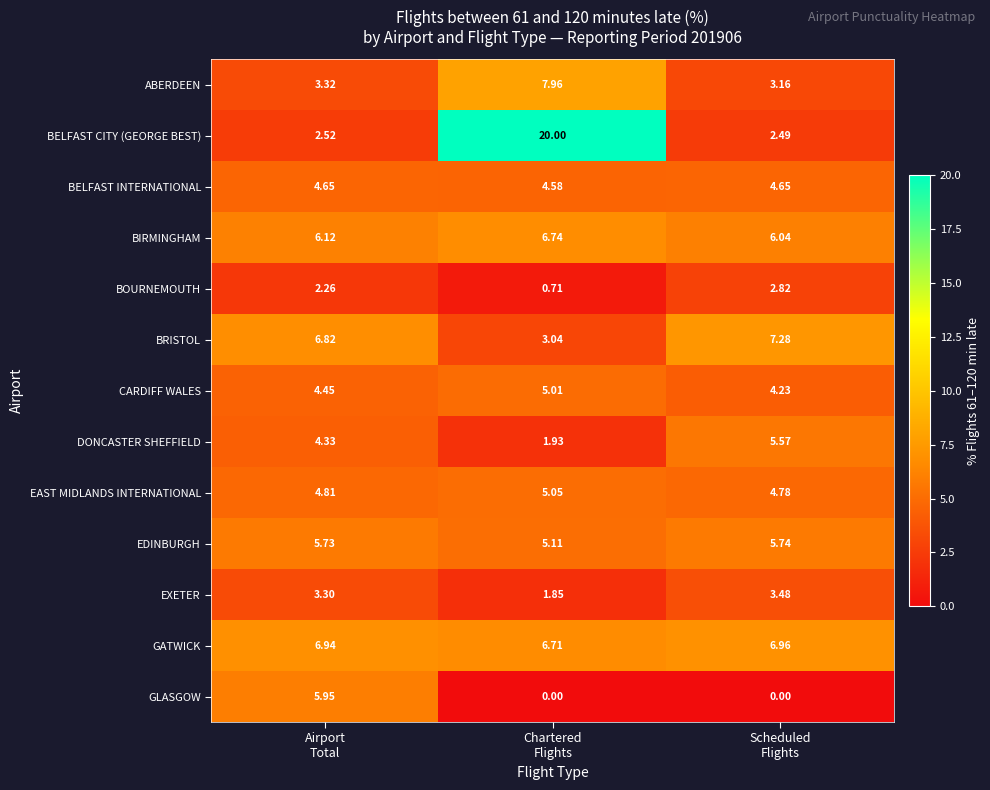

At how many categories does at least one series exceed 4?

3